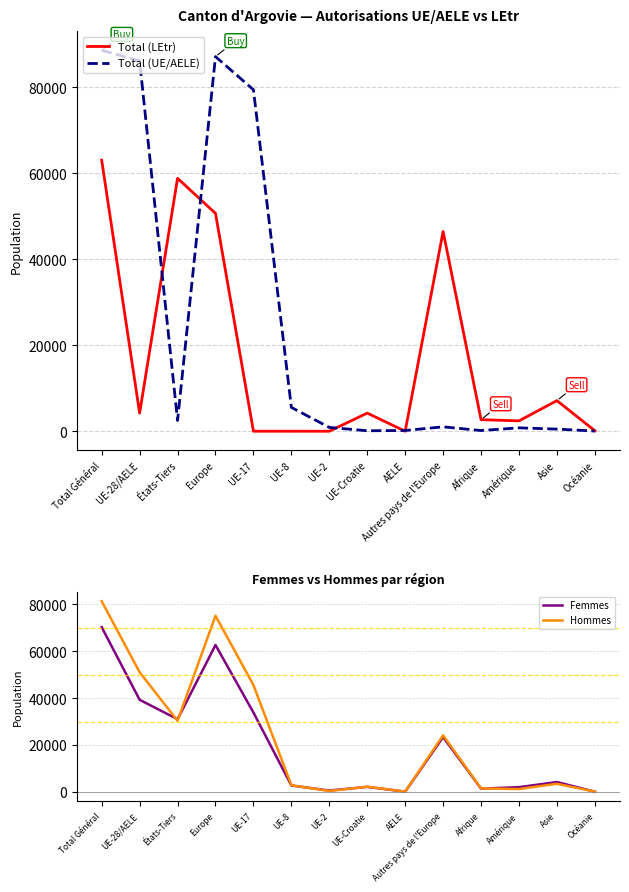

At how many categories does at least one series exceed 16269?

6